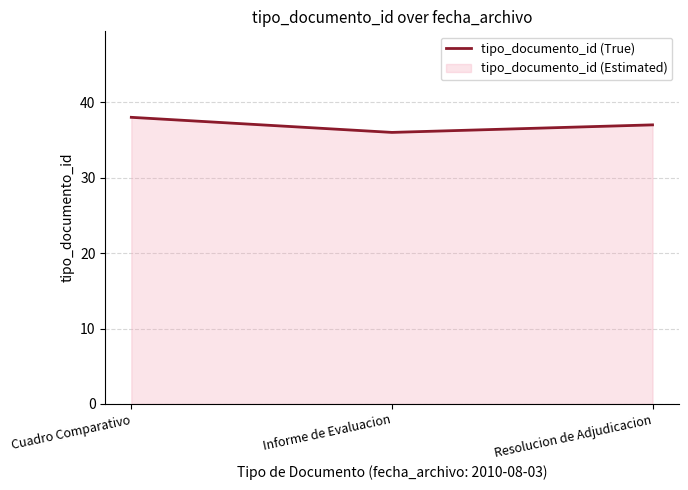

Between Informe de Evaluacion and Resolucion de Adjudicacion, which is larger?

Resolucion de Adjudicacion